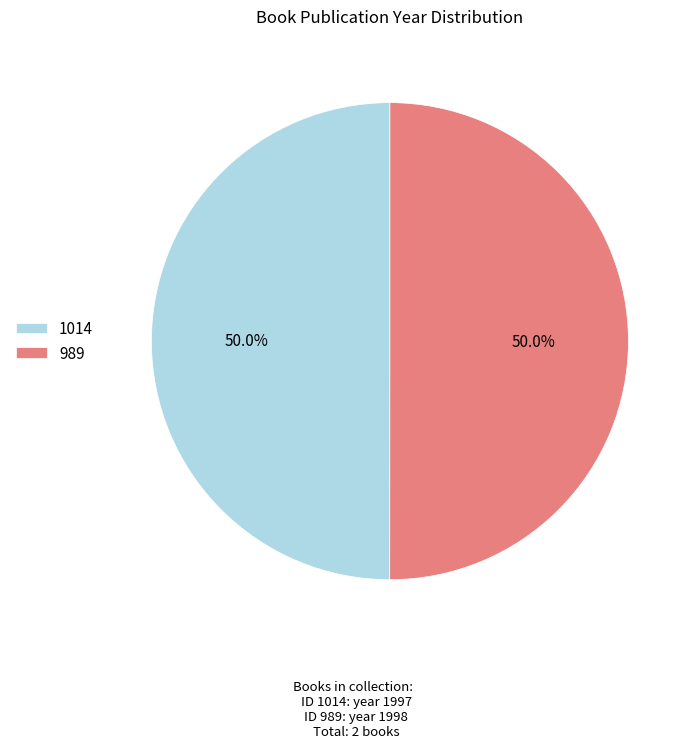

To the nearest percent, what is the combined percentage of 989 and 1014?

100%